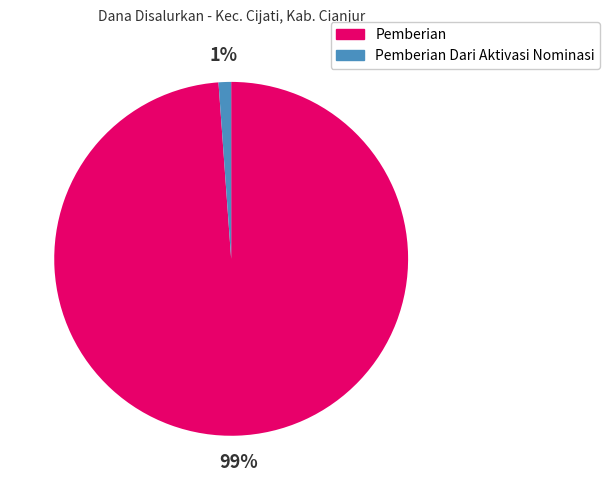

Is it true that Pemberian is 99% of the pie?

True